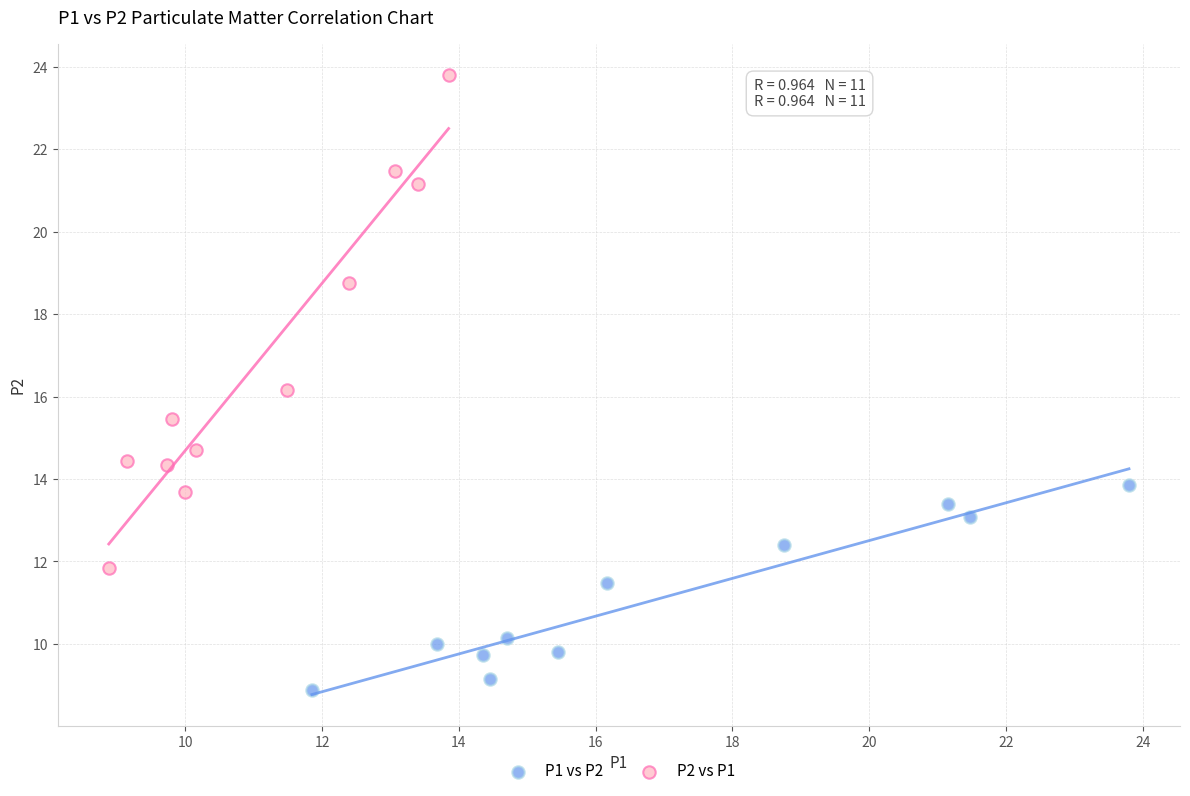

Which series contains the highest Y value?

P2 vs P1